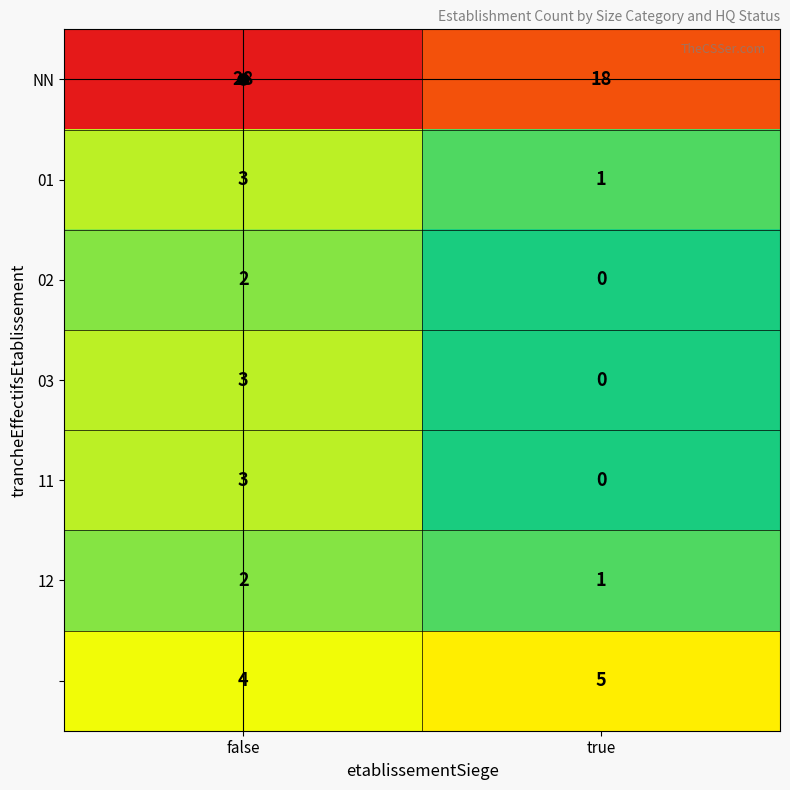

Which category has the lowest value across all series?

true